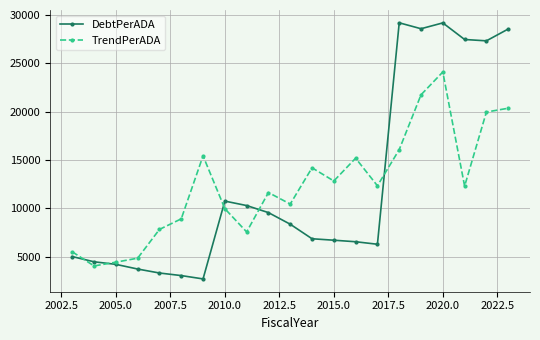

What is the lowest value of the DebtPerADA series?

2701.0